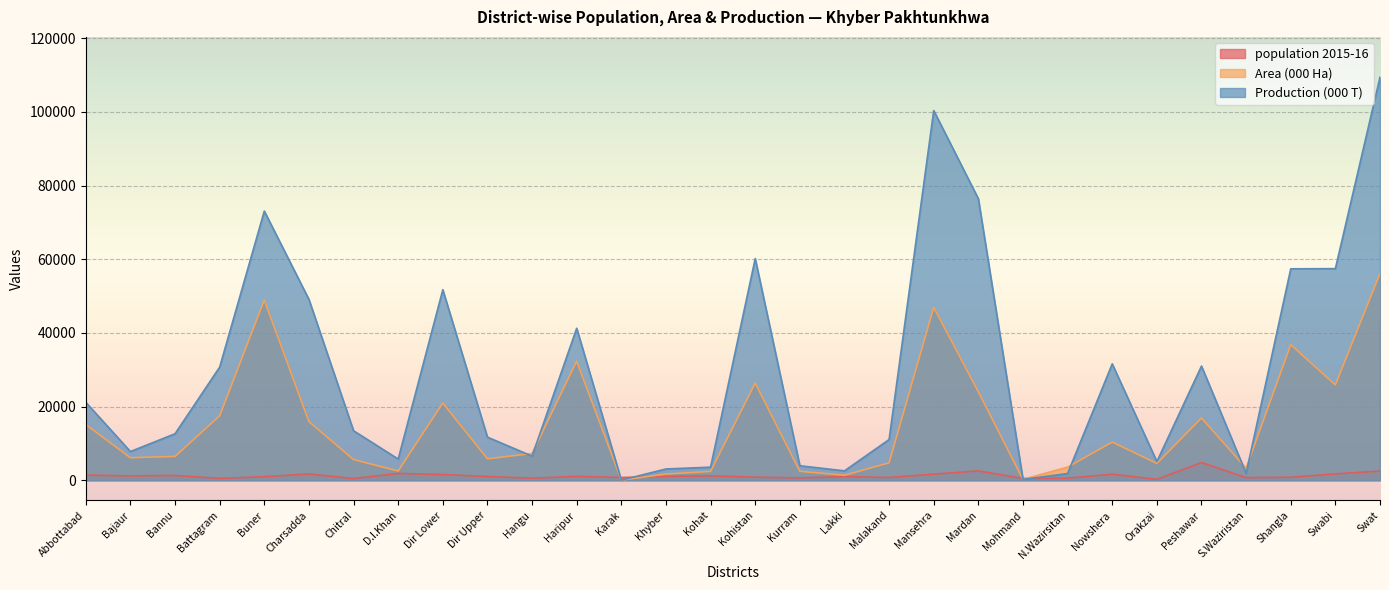

What is the difference between the highest and lowest values at Haripur?

40223.2